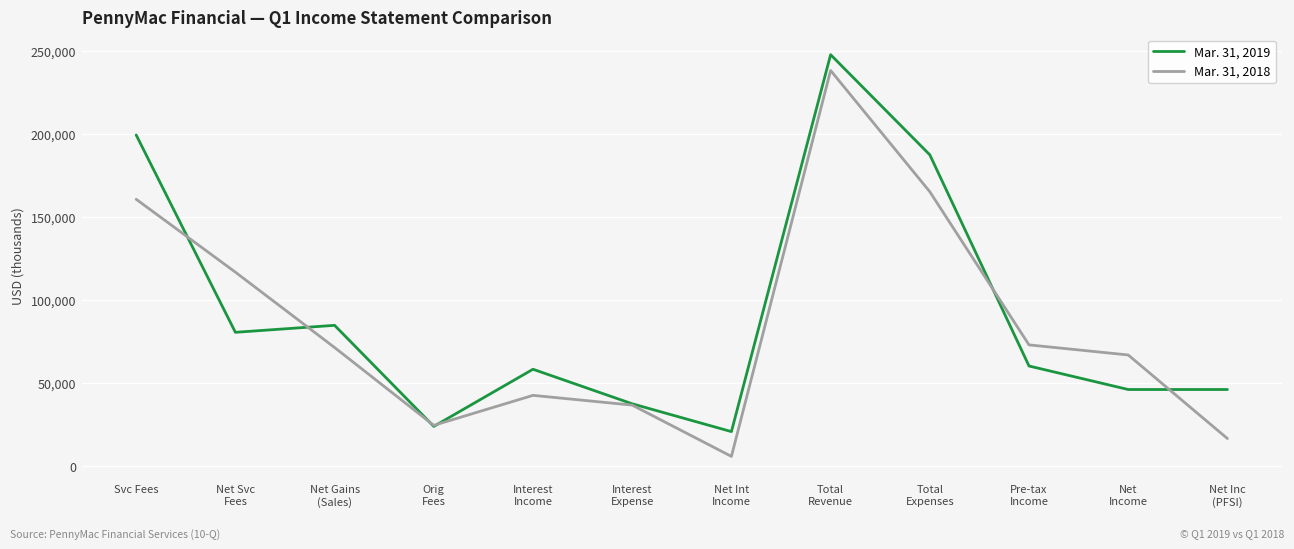

What is the highest value of the Mar. 31, 2018 series?

238201